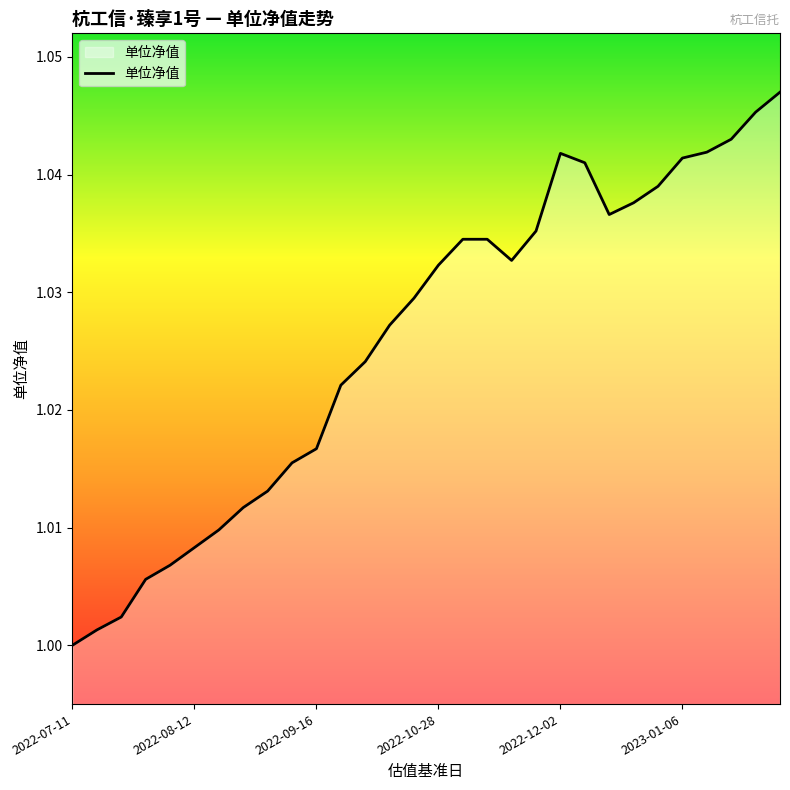

Does the chart display data point markers on the line(s)?

No